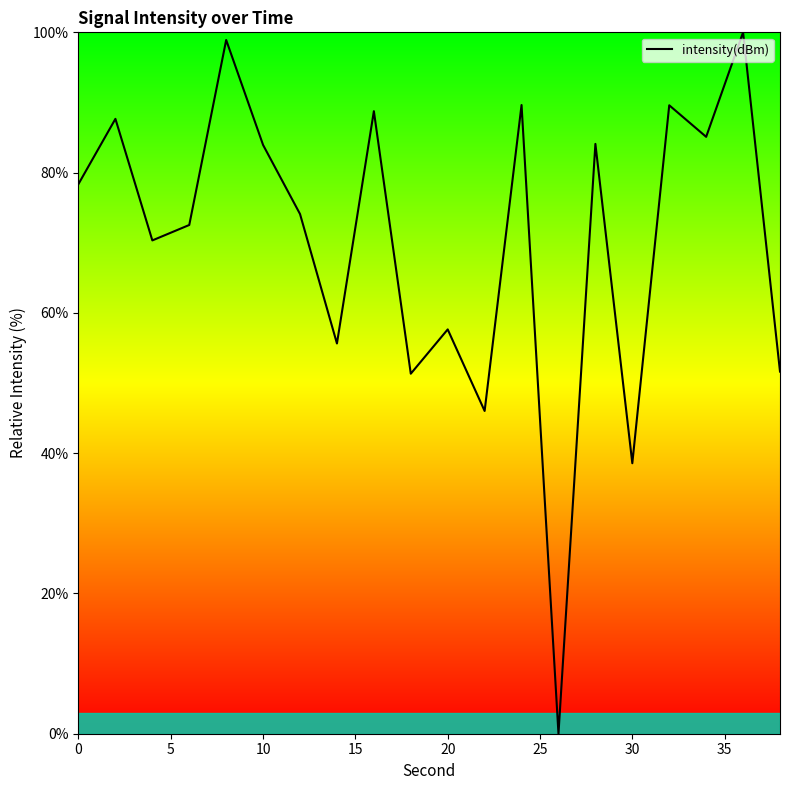

What is the maximum value shown in the chart?

100.0